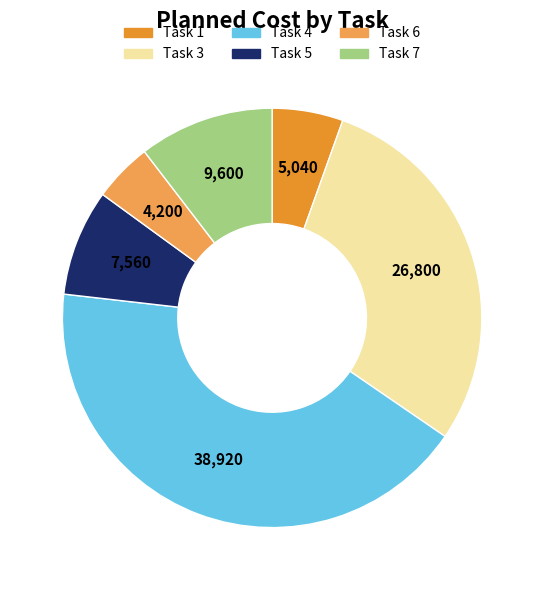

Which has a higher value, Task 7 or Task 1?

Task 7